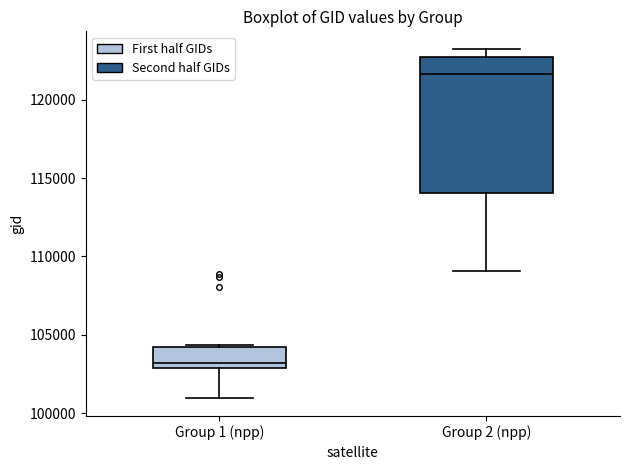

Comparing the boxes themselves (not the whiskers), which one is the tallest?

Group 2 (npp)